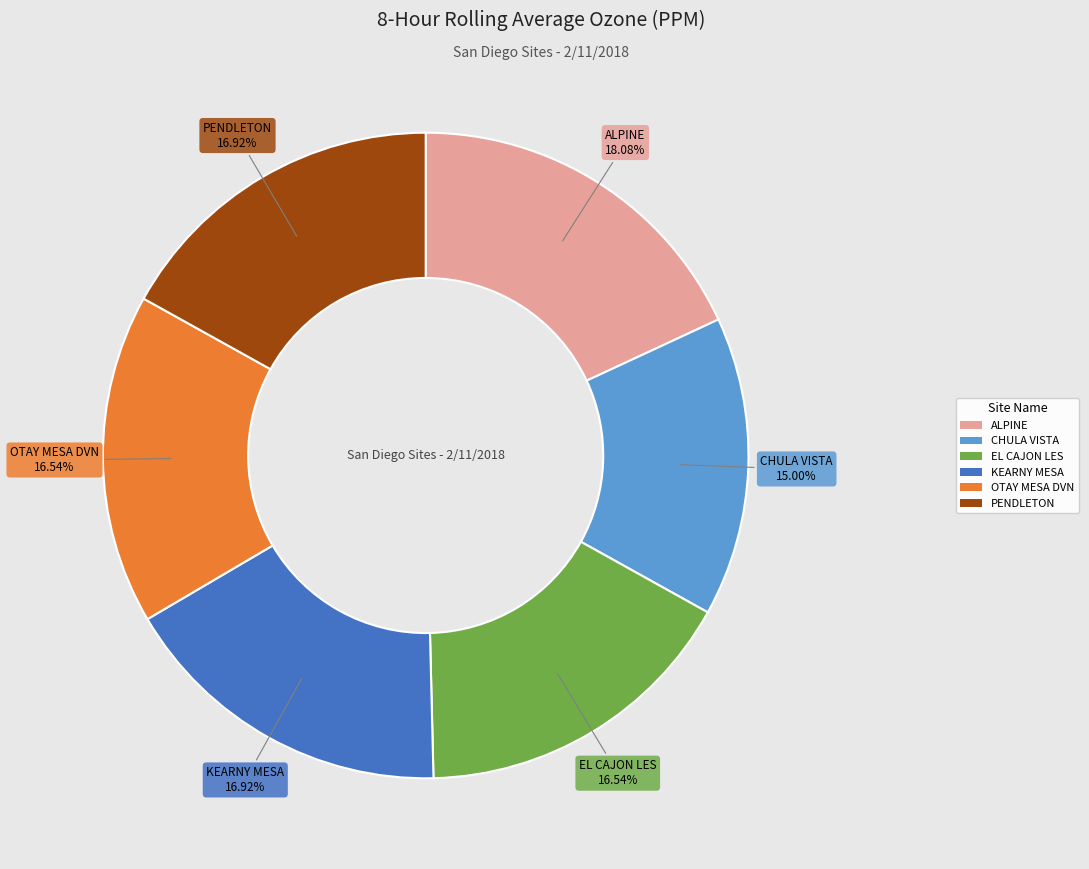

Is ALPINE the majority of the pie?

No